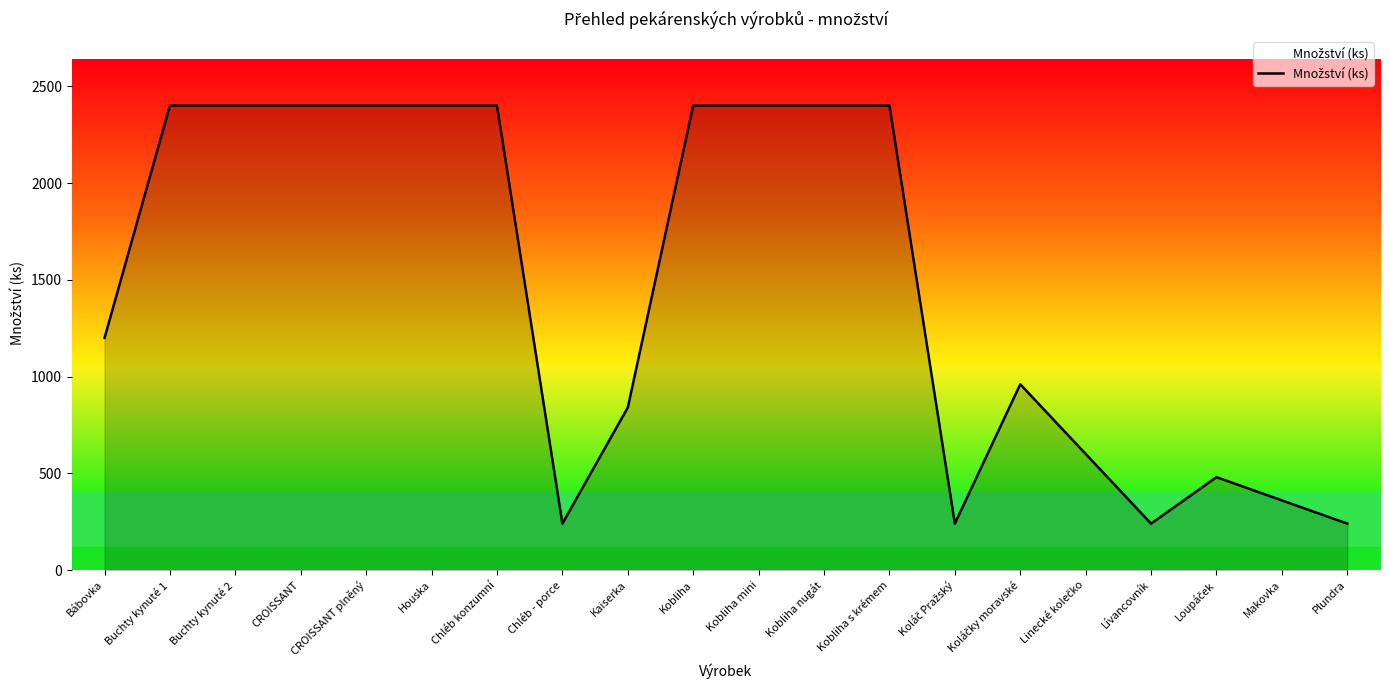

At which label is the value closest to 1320?

Bábovka